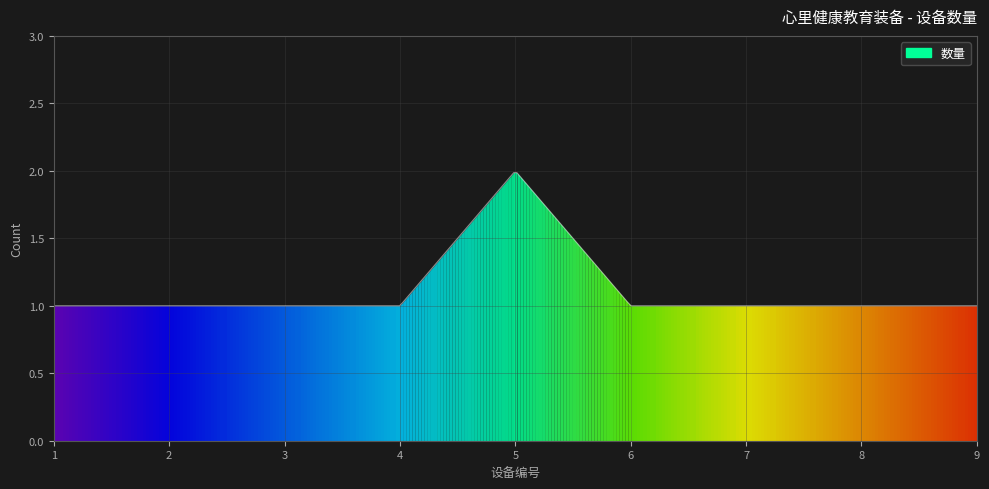

How many points are higher than both their immediate neighbors (excluding endpoints)?

1